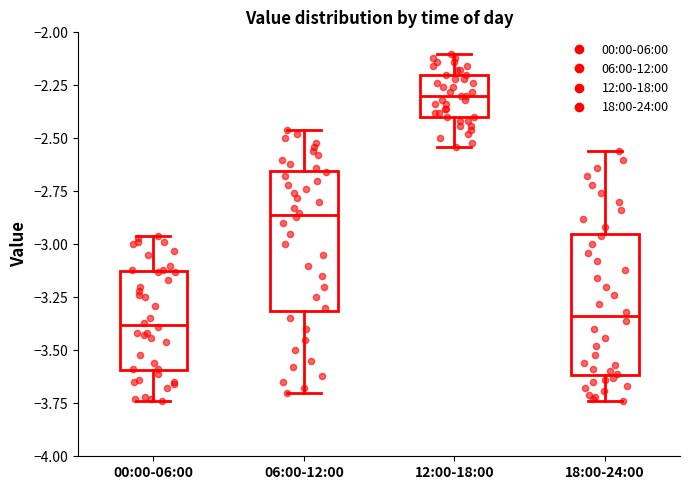

Where does the upper whisker of the box for 00:00-06:00 end on the y-axis? The values are not printed on the chart, so give them approximately, as read against the axis.

-2.95